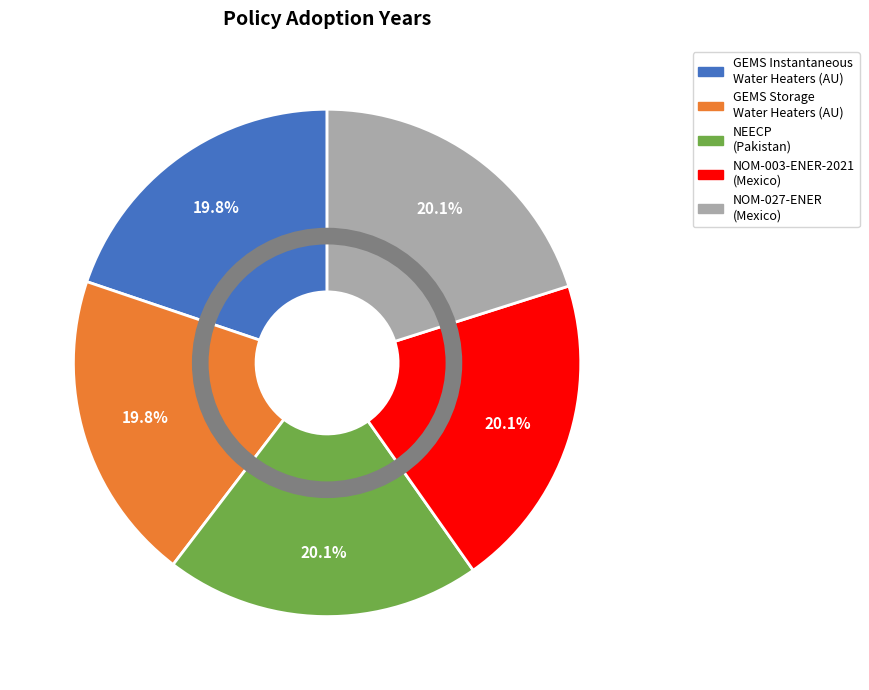

How many slices are in this pie chart?

5